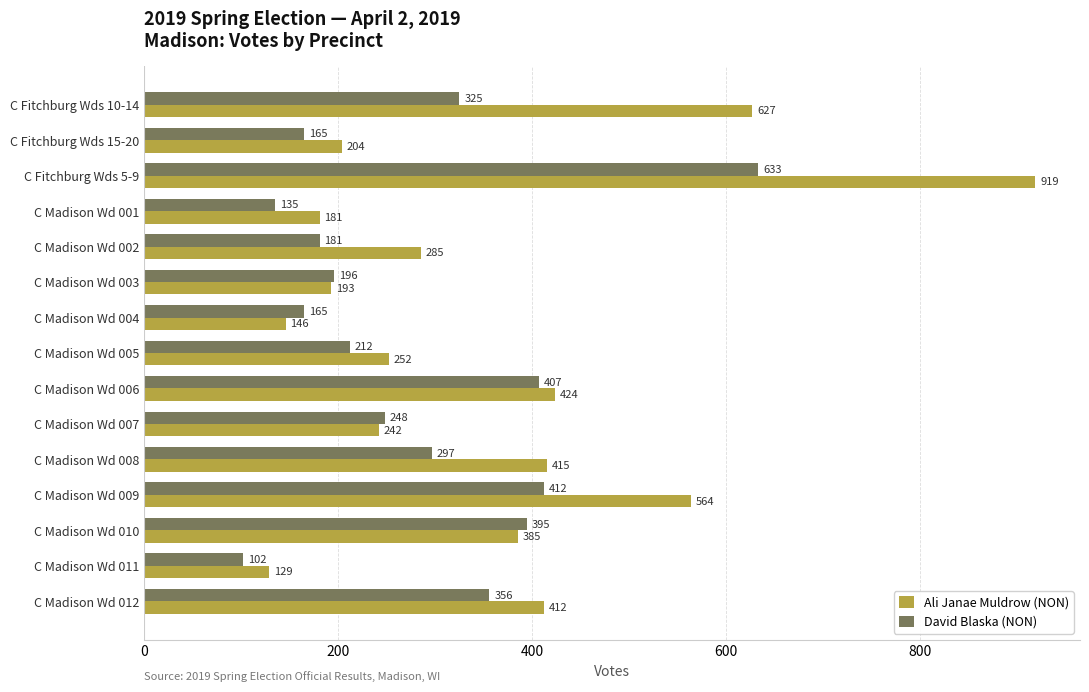

What are all the series names shown in the legend?

Ali Janae Muldrow (NON), David Blaska (NON)